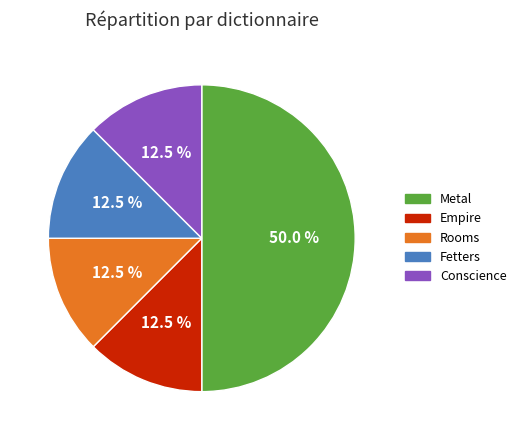

What is the largest slice in the pie chart?

Metal